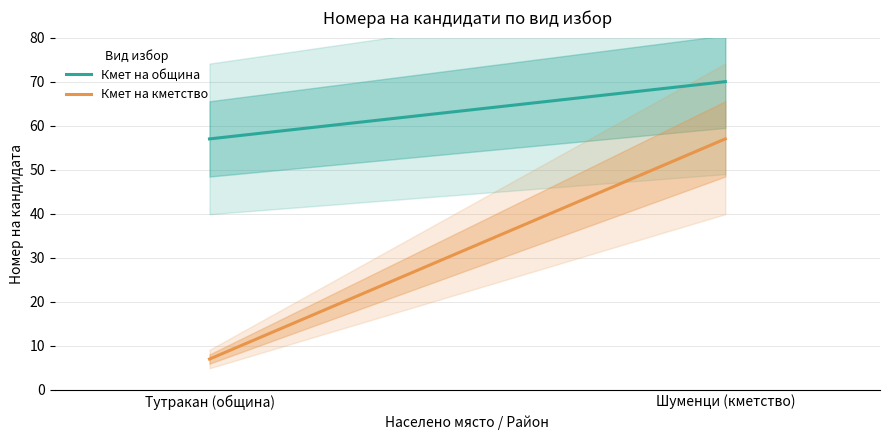

At which category does the chart reach its minimum across all series?

Тутракан (община)